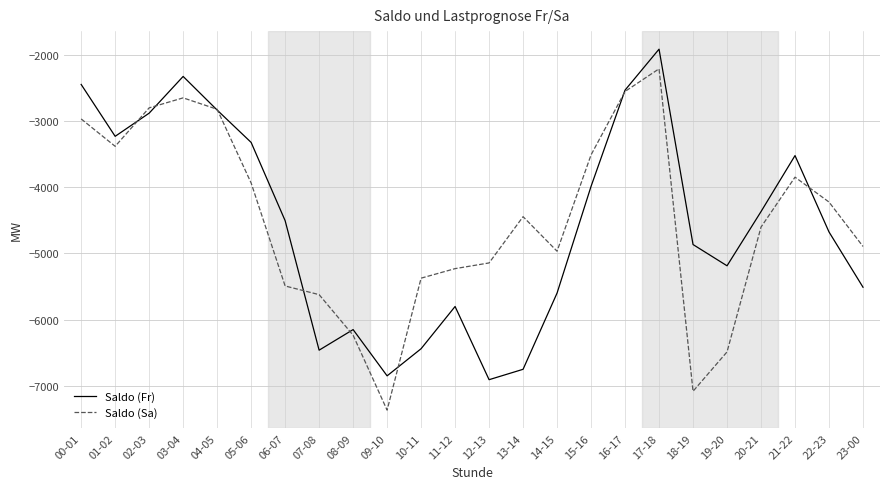

What are all the series names shown in the legend?

Saldo (Fr), Saldo (Sa)